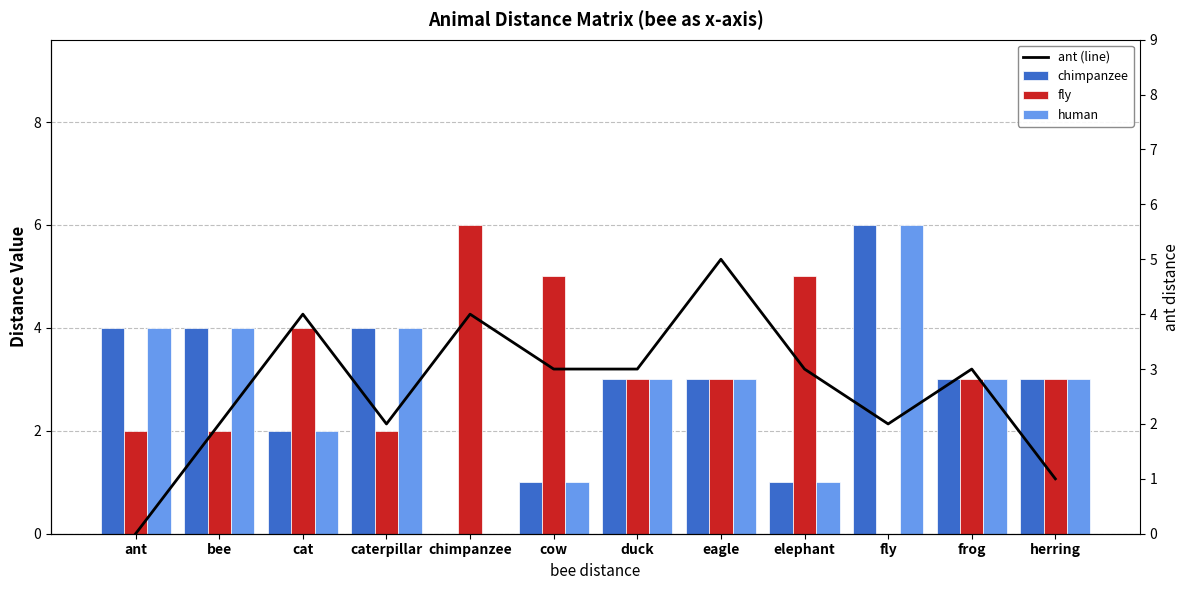

What is the difference between the maximum and minimum values in the fly series?

6